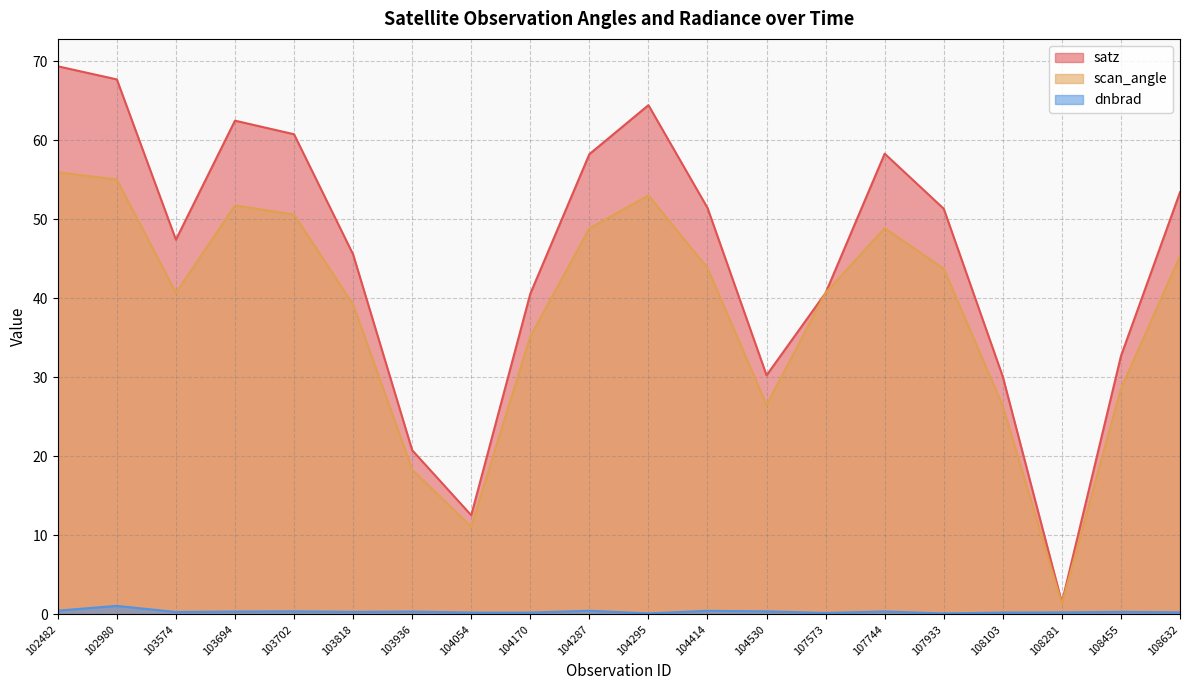

Does the chart display data point markers on the line(s)?

No